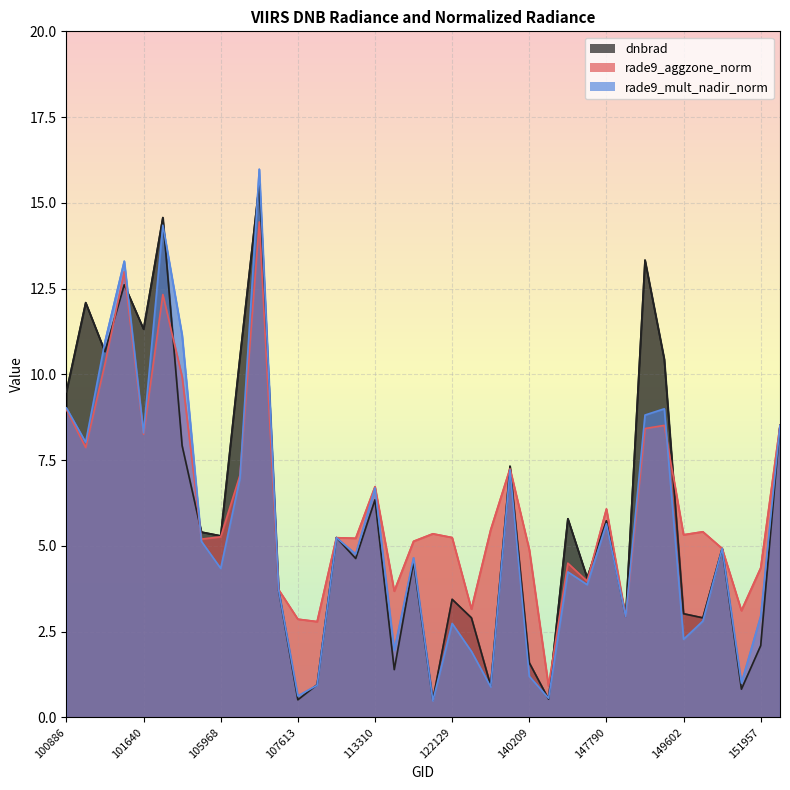

Which has a higher value, 148812 or 114757?

148812